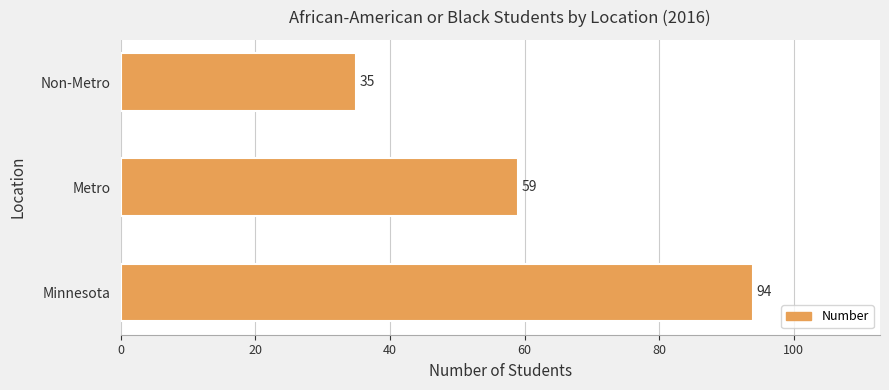

What is the difference between the maximum and second lowest values?

35